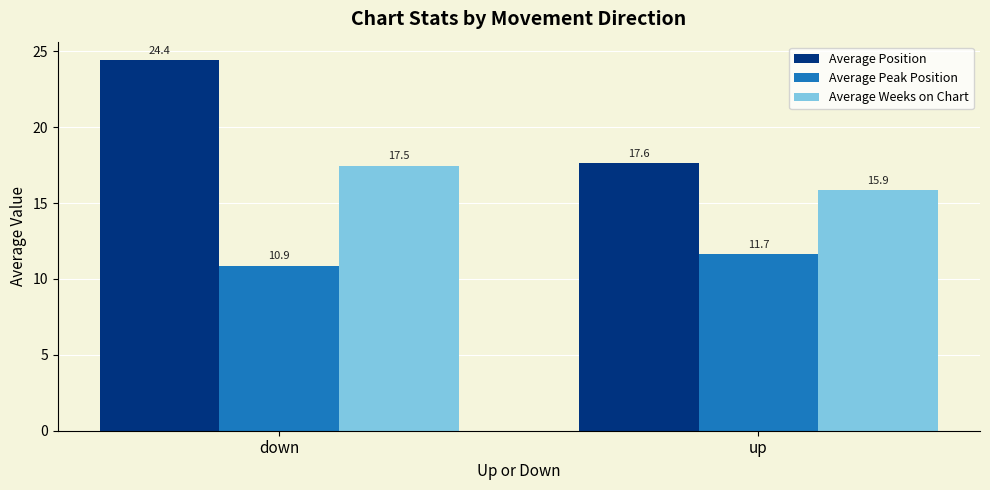

Rank the series by their maximum value, from highest to lowest.

Average Position, Average Weeks on Chart, Average Peak Position